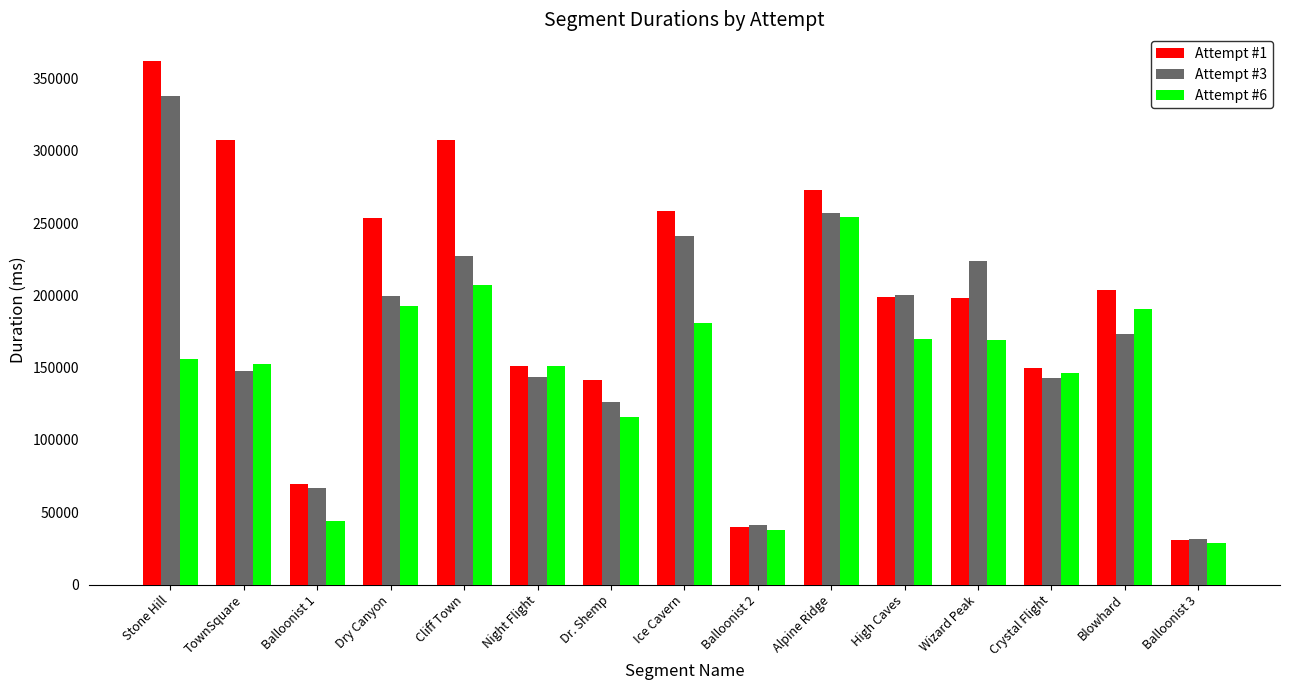

At how many categories does at least one series exceed 327348?

1